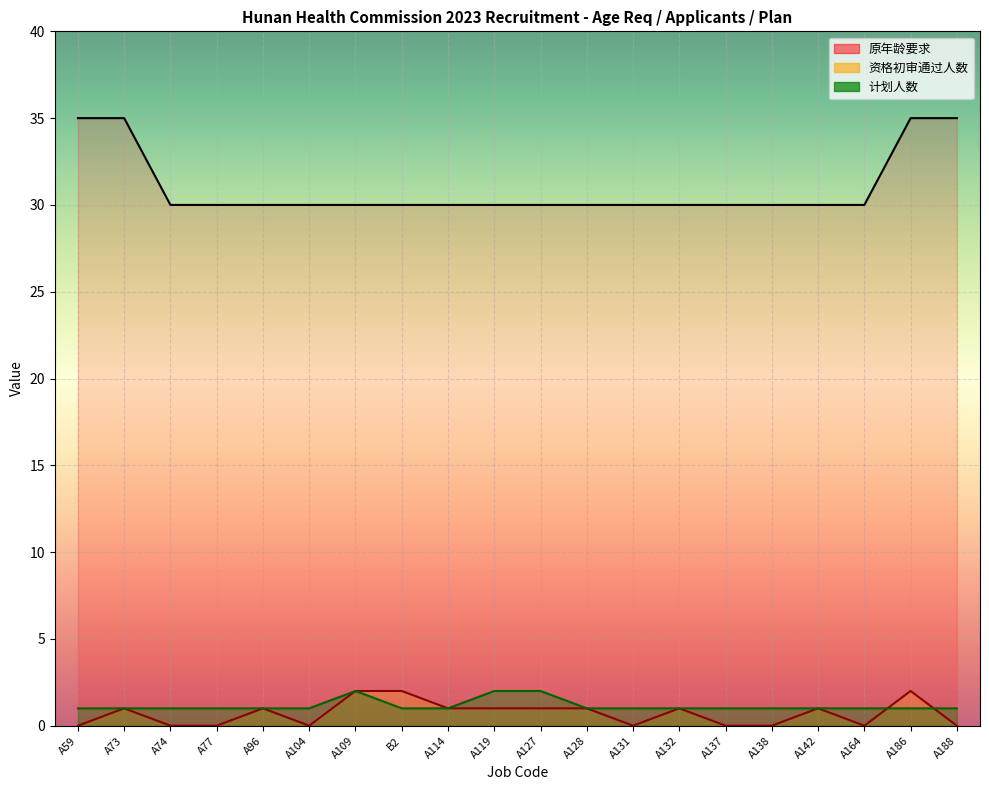

Reading left to right, list all the values displayed in this chart.

原年龄要求: 35	35	30	30	30	30	30	30	30	30	30	30	30	30	30	30	30	30	35	35
资格初审通过人数: 0	1	0	0	1	0	2	2	1	1	1	1	0	1	0	0	1	0	2	0
计划人数: 1	1	1	1	1	1	2	1	1	2	2	1	1	1	1	1	1	1	1	1